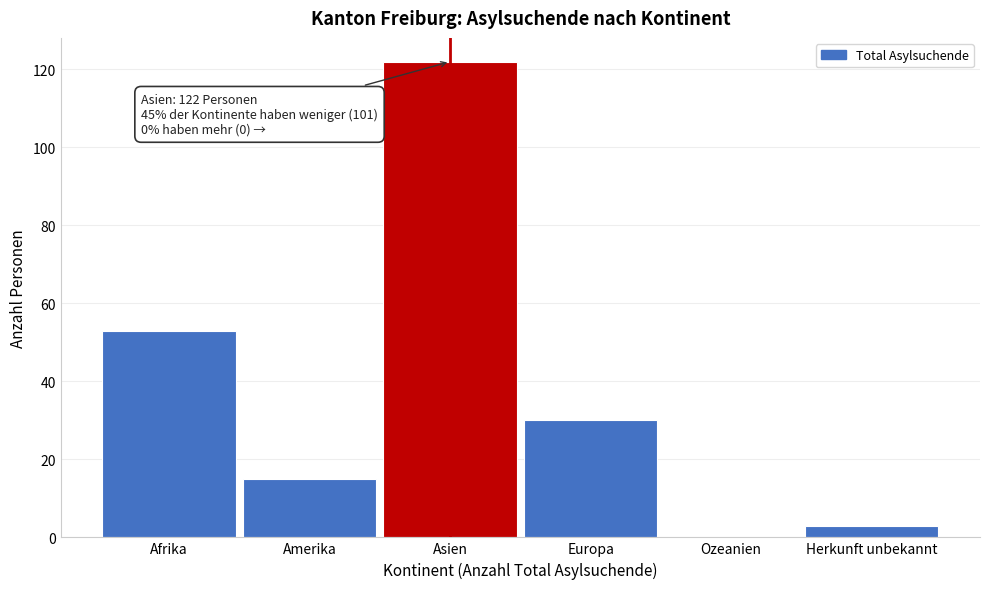

Reading right to left, what are all the values shown in this chart?

Herkunft unbekannt=3	Ozeanien=0	Europa=30	Asien=122	Amerika=15	Afrika=53